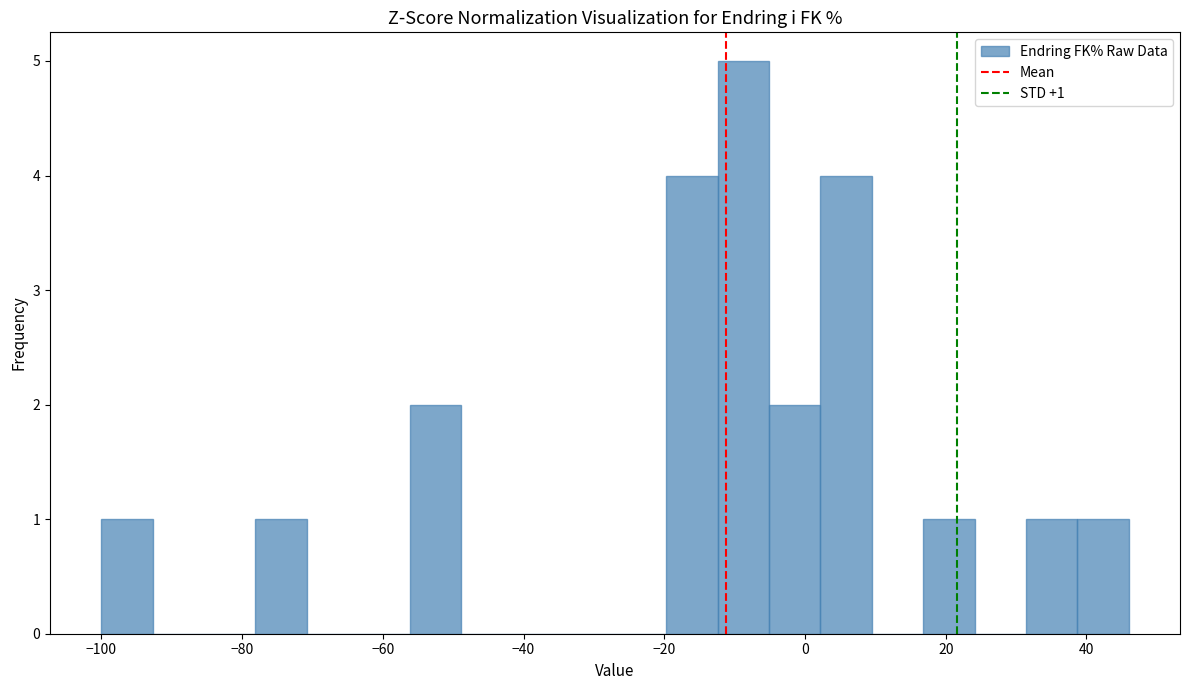

Read against the x-axis, roughly where is the centre of the tallest bar?

-8